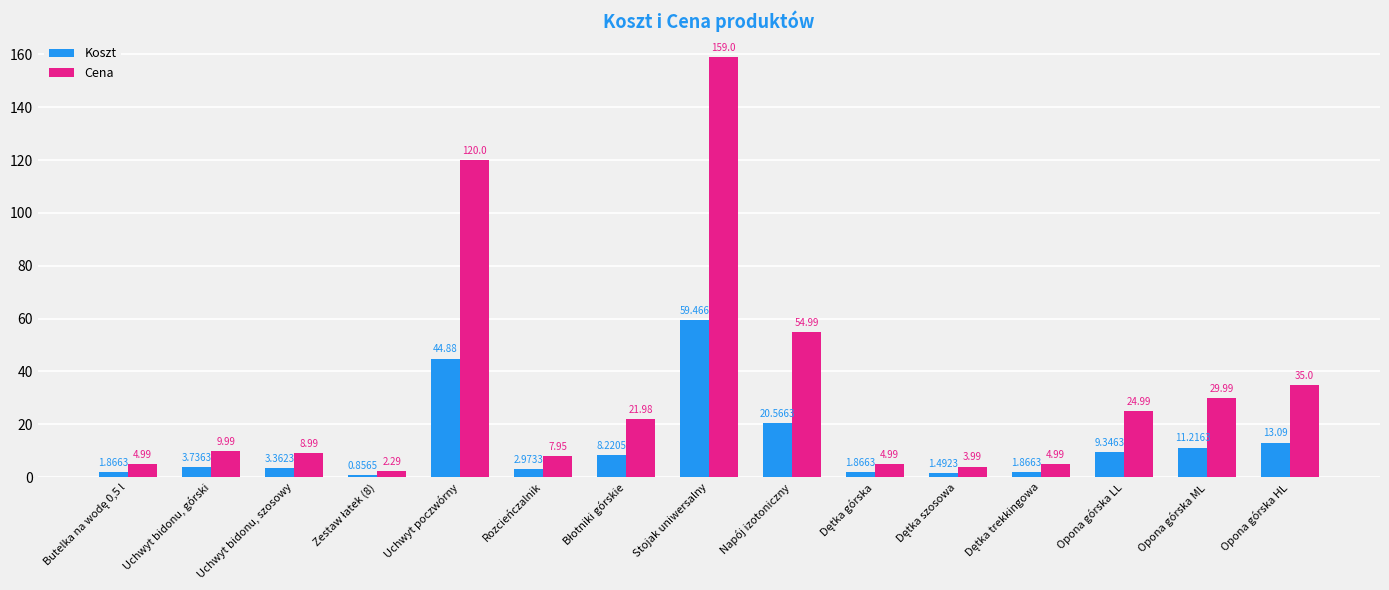

List the series in order of their overall mean, lowest first.

Koszt, Cena